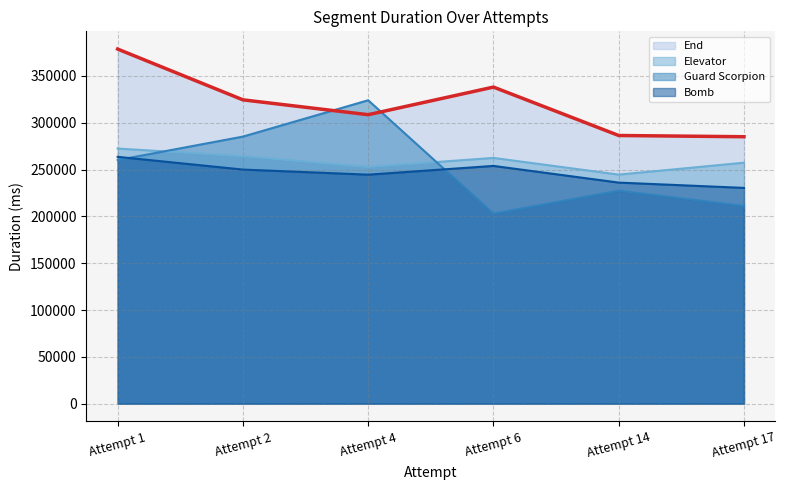

Is it true that Bomb equals 367599 at Attempt 14?

False